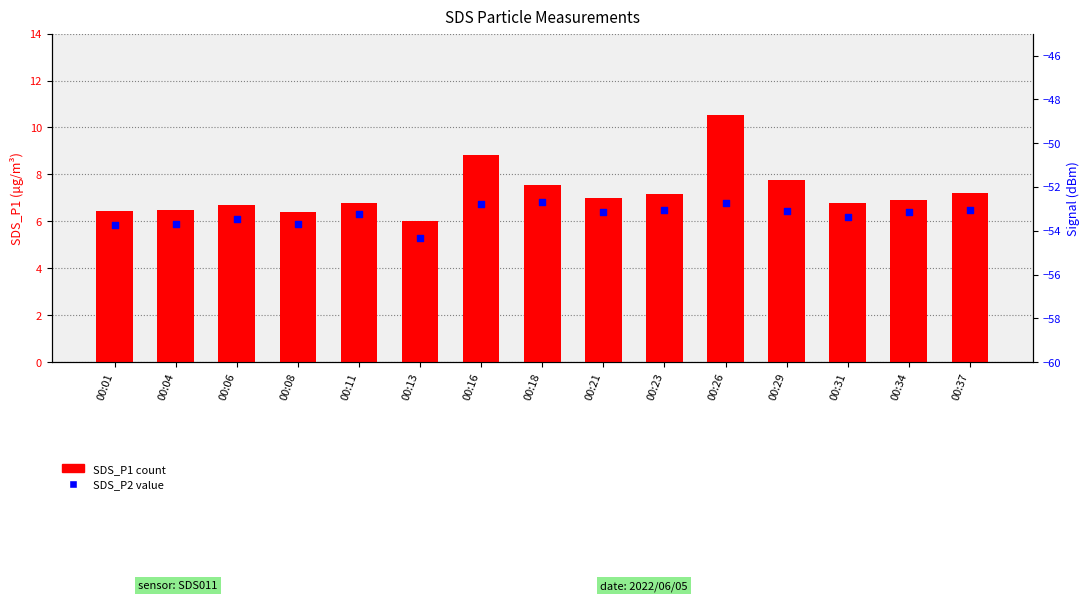

Is the value of SDS_P2 at 00:23 greater than the value of SDS_P1 at 00:06?

No